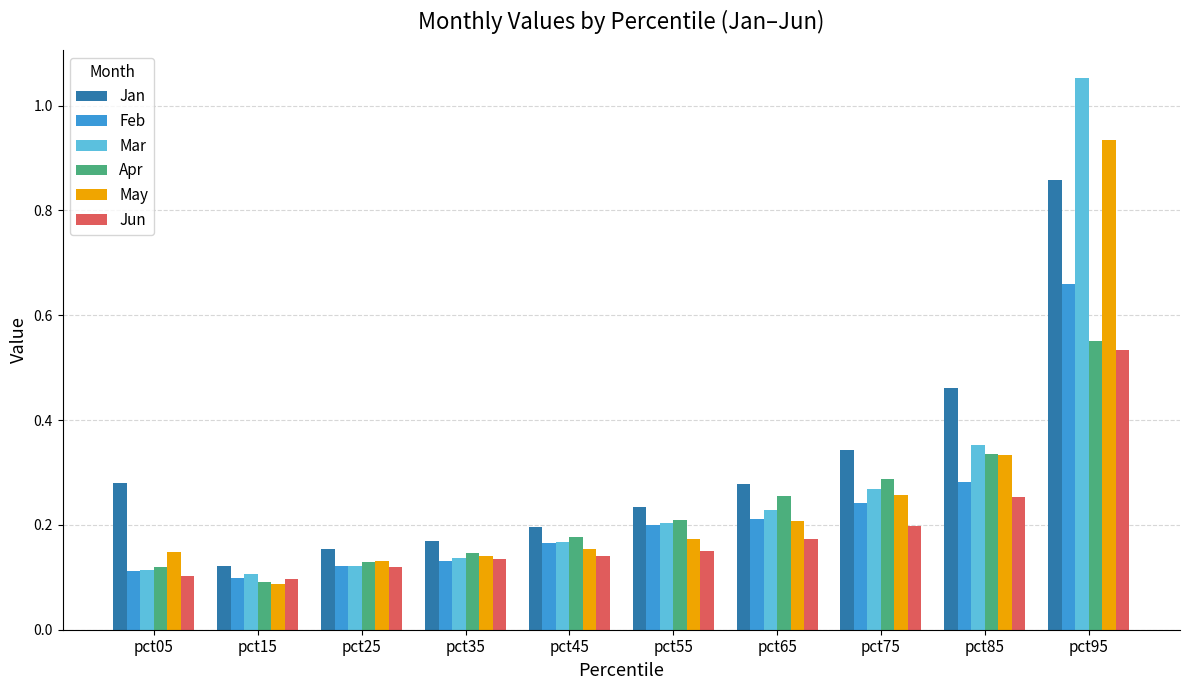

Which series has the largest range (max minus min)?

Mar